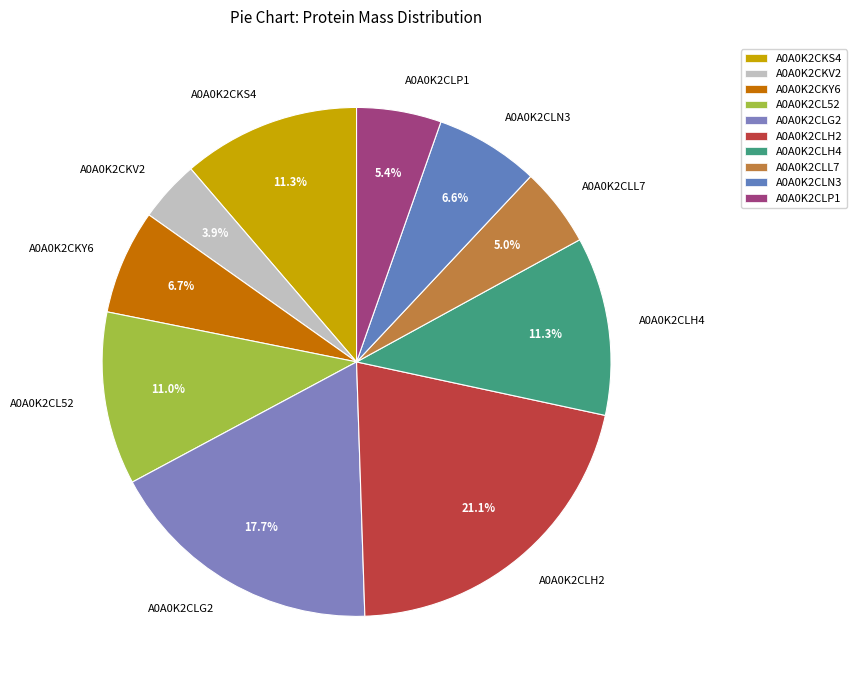

What percentage do A0A0K2CL52 and A0A0K2CKS4 together represent?

22.3%